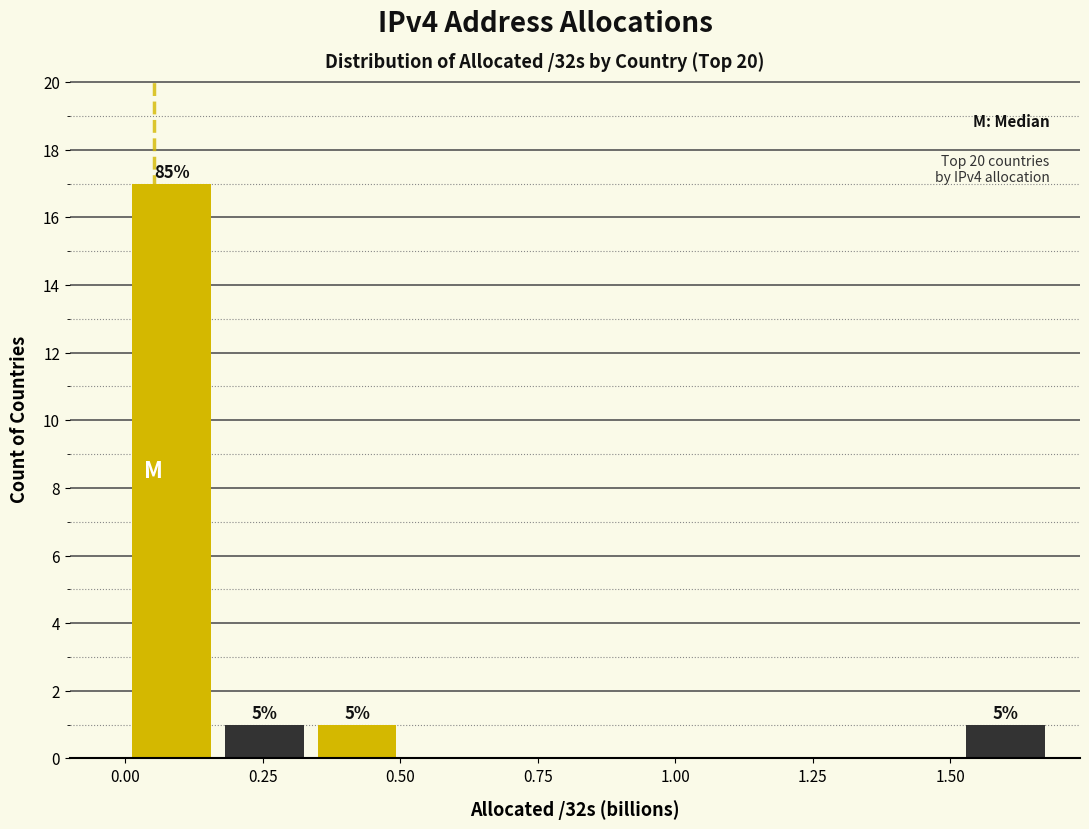

Around what value on the x-axis is the tallest bar? Give the approximate position of its centre, as read against the axis.

0.10